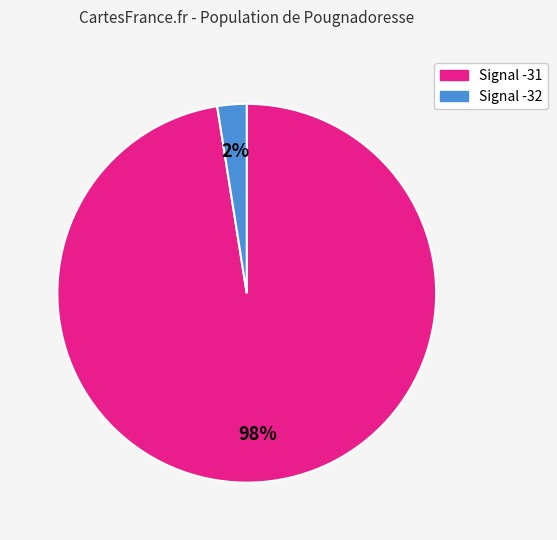

How many slices are in this pie chart?

2